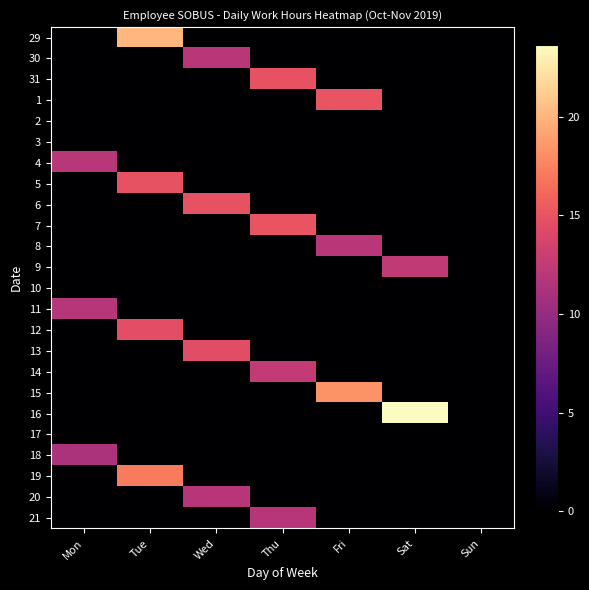

Reading left to right, what are all the values shown in this chart?

29: Mon=0.0	Tue=20.1	Wed=0.0	Thu=0.0	Fri=0.0	Sat=0.0	Sun=0.0
30: Mon=0.0	Tue=0.0	Wed=12.1	Thu=0.0	Fri=0.0	Sat=0.0	Sun=0.0
31: Mon=0.0	Tue=0.0	Wed=0.0	Thu=14.9	Fri=0.0	Sat=0.0	Sun=0.0
1: Mon=0.0	Tue=0.0	Wed=0.0	Thu=0.0	Fri=15.0	Sat=0.0	Sun=0.0
2: Mon=0.0	Tue=0.0	Wed=0.0	Thu=0.0	Fri=0.0	Sat=0.0	Sun=0.0
3: Mon=0.0	Tue=0.0	Wed=0.0	Thu=0.0	Fri=0.0	Sat=0.0	Sun=0.0
4: Mon=12.0	Tue=0.0	Wed=0.0	Thu=0.0	Fri=0.0	Sat=0.0	Sun=0.0
5: Mon=0.0	Tue=14.9	Wed=0.0	Thu=0.0	Fri=0.0	Sat=0.0	Sun=0.0
6: Mon=0.0	Tue=0.0	Wed=15.0	Thu=0.0	Fri=0.0	Sat=0.0	Sun=0.0
7: Mon=0.0	Tue=0.0	Wed=0.0	Thu=15.1	Fri=0.0	Sat=0.0	Sun=0.0
8: Mon=0.0	Tue=0.0	Wed=0.0	Thu=0.0	Fri=12.1	Sat=0.0	Sun=0.0
9: Mon=0.0	Tue=0.0	Wed=0.0	Thu=0.0	Fri=0.0	Sat=12.4	Sun=0.0
10: Mon=0.0	Tue=0.0	Wed=0.0	Thu=0.0	Fri=0.0	Sat=0.0	Sun=0.0
11: Mon=11.8	Tue=0.0	Wed=0.0	Thu=0.0	Fri=0.0	Sat=0.0	Sun=0.0
12: Mon=0.0	Tue=14.7	Wed=0.0	Thu=0.0	Fri=0.0	Sat=0.0	Sun=0.0
13: Mon=0.0	Tue=0.0	Wed=14.4	Thu=0.0	Fri=0.0	Sat=0.0	Sun=0.0
14: Mon=0.0	Tue=0.0	Wed=0.0	Thu=12.7	Fri=0.0	Sat=0.0	Sun=0.0
15: Mon=0.0	Tue=0.0	Wed=0.0	Thu=0.0	Fri=18.4	Sat=0.0	Sun=0.0
16: Mon=0.0	Tue=0.0	Wed=0.0	Thu=0.0	Fri=0.0	Sat=23.7	Sun=0.0
17: Mon=0.0	Tue=0.0	Wed=0.0	Thu=0.0	Fri=0.0	Sat=0.0	Sun=0.0
18: Mon=11.2	Tue=0.0	Wed=0.0	Thu=0.0	Fri=0.0	Sat=0.0	Sun=0.0
19: Mon=0.0	Tue=17.2	Wed=0.0	Thu=0.0	Fri=0.0	Sat=0.0	Sun=0.0
20: Mon=0.0	Tue=0.0	Wed=11.9	Thu=0.0	Fri=0.0	Sat=0.0	Sun=0.0
21: Mon=0.0	Tue=0.0	Wed=0.0	Thu=11.9	Fri=0.0	Sat=0.0	Sun=0.0